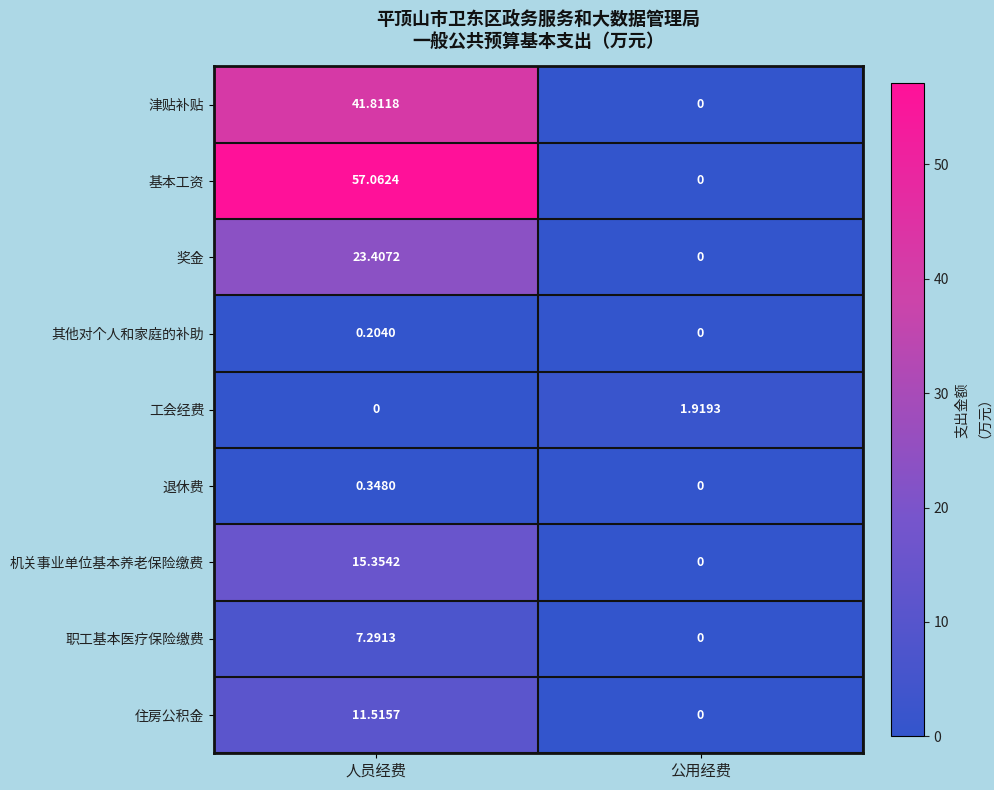

Where does the 奖金 series first go above 23?

人员经费